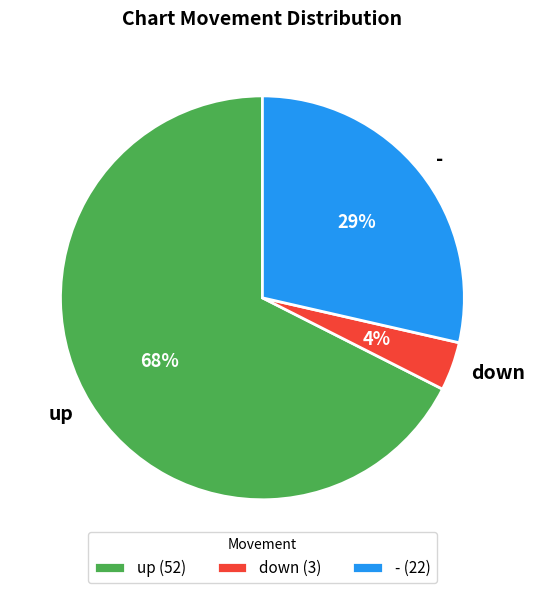

Rank the categories by value from highest to lowest.

up, -, down